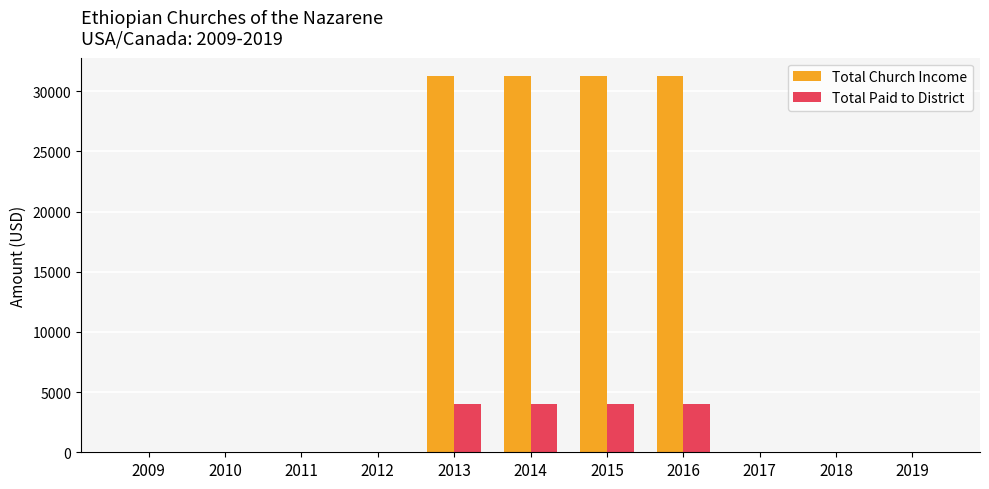

Reading left to right, what are all the values shown in this chart?

Total Church Income: 0	0	0	0	31230	31230	31230	31230	0	0	0
Total Paid to District: 0	0	0	0	4036	4036	4036	4036	0	0	0